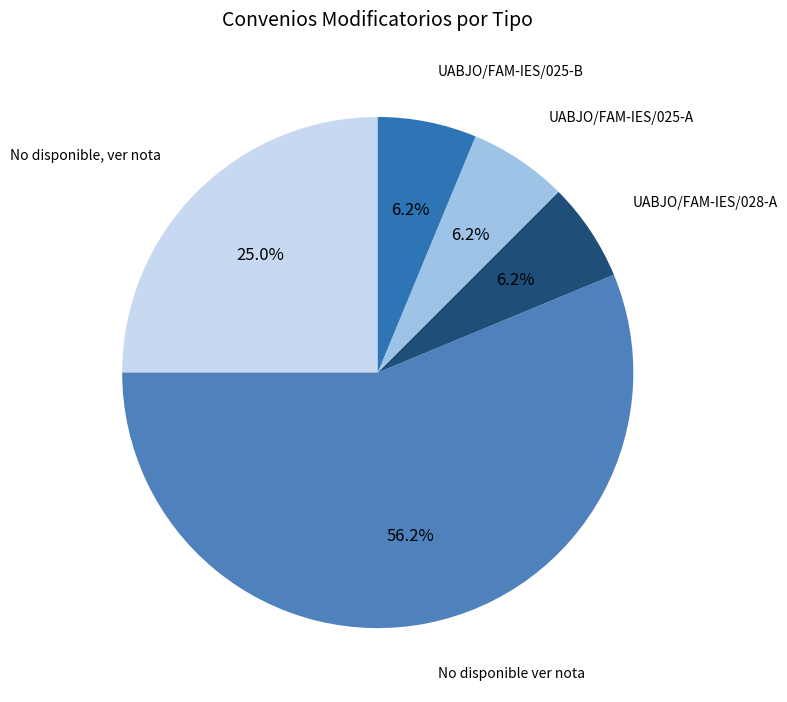

Count the number of slices in the pie.

5